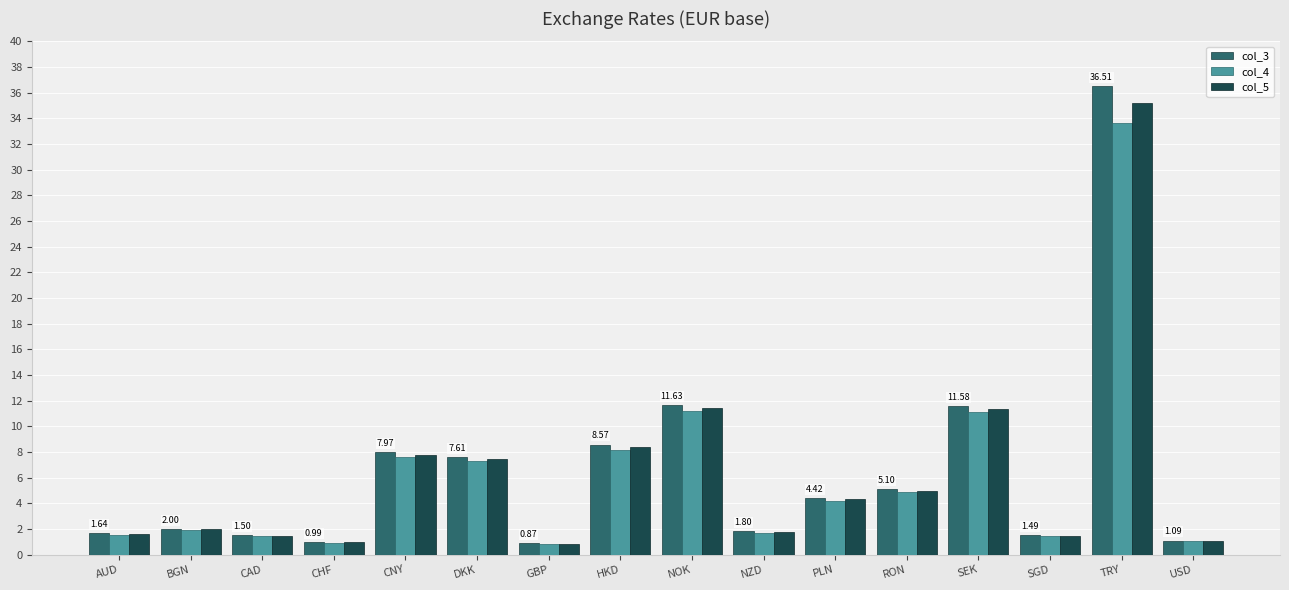

What are all the series names shown in the legend?

col_3, col_4, col_5